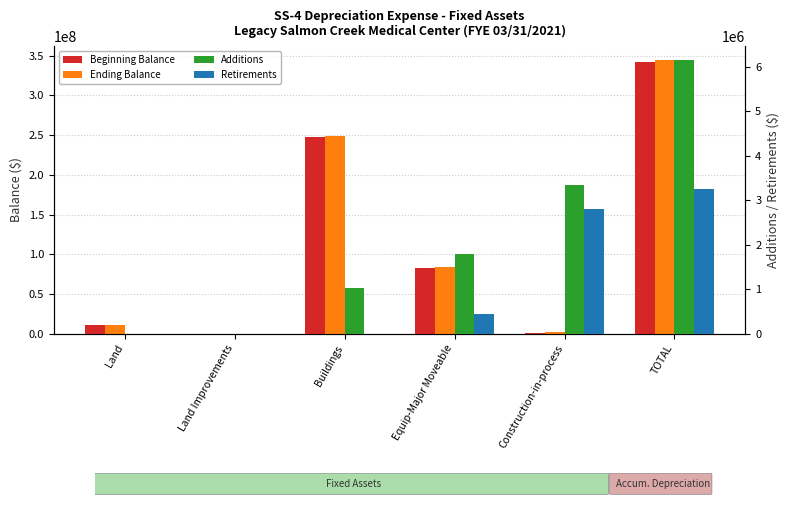

Which label corresponds to the largest value in the chart?

TOTAL